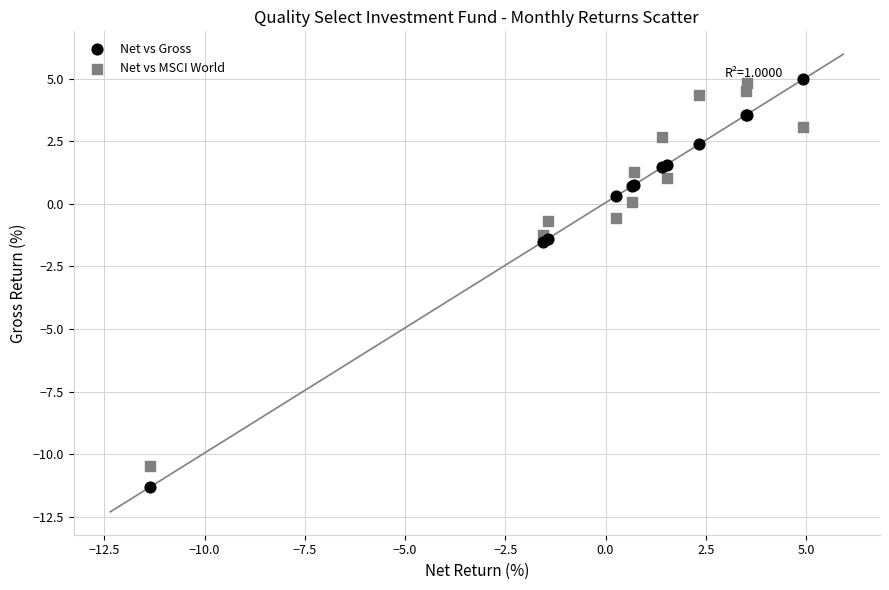

Which series reaches the minimum Y coordinate?

Net vs Gross